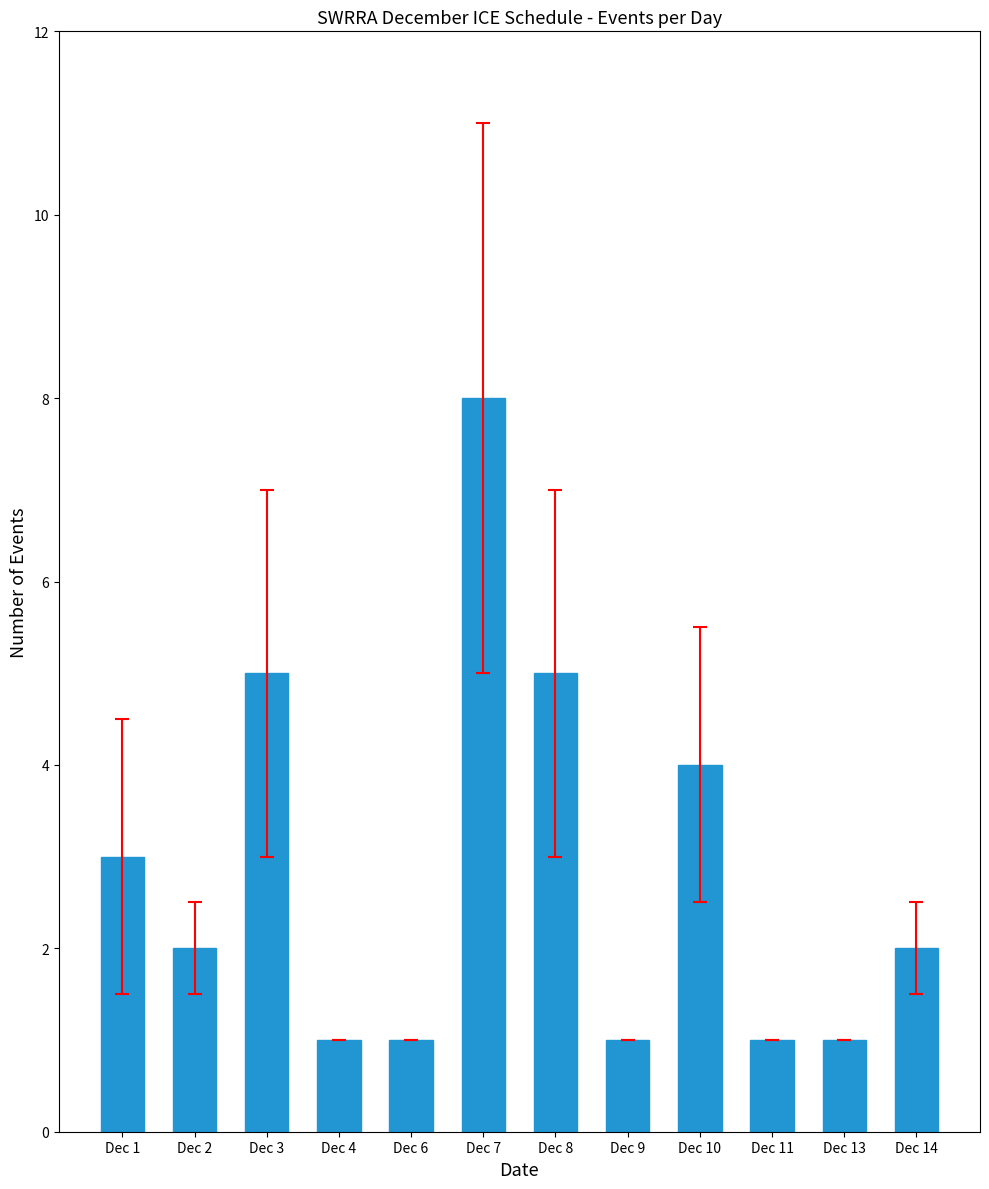

Count the number of data series in this chart.

1